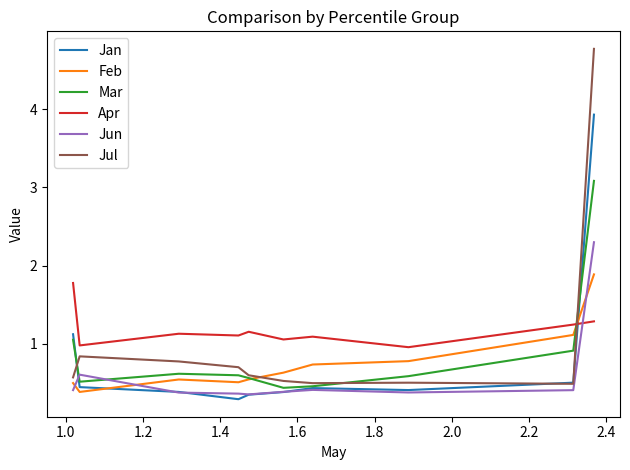

How many interior local peaks does the Jul series have?

2